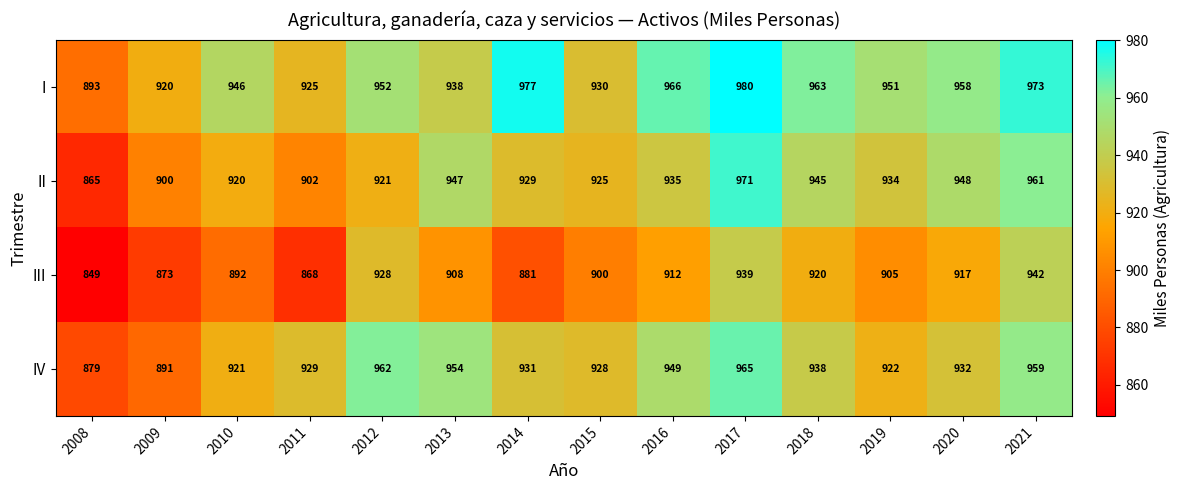

What is the difference between the II values at 2011 and 2019?

32